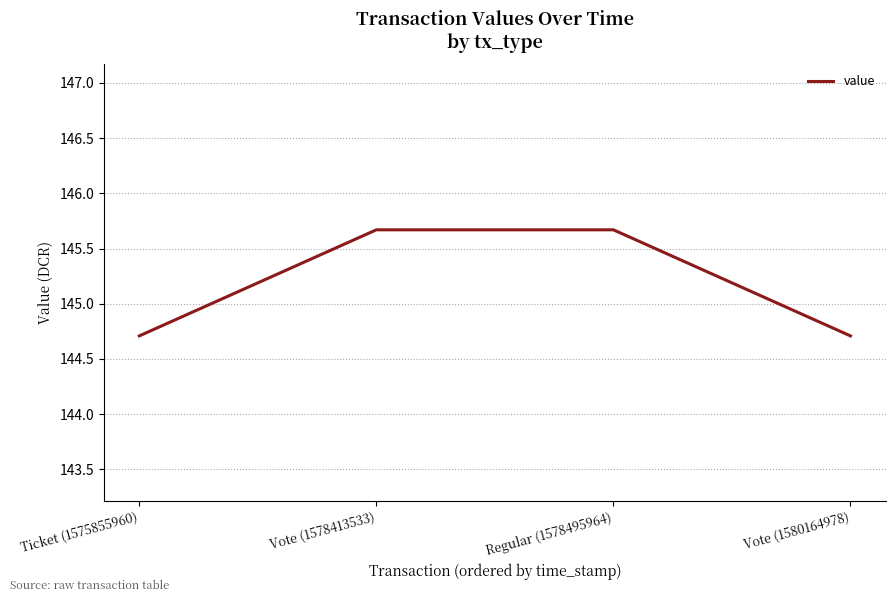

True or false: there are more than 2 points higher than both neighbors.

False